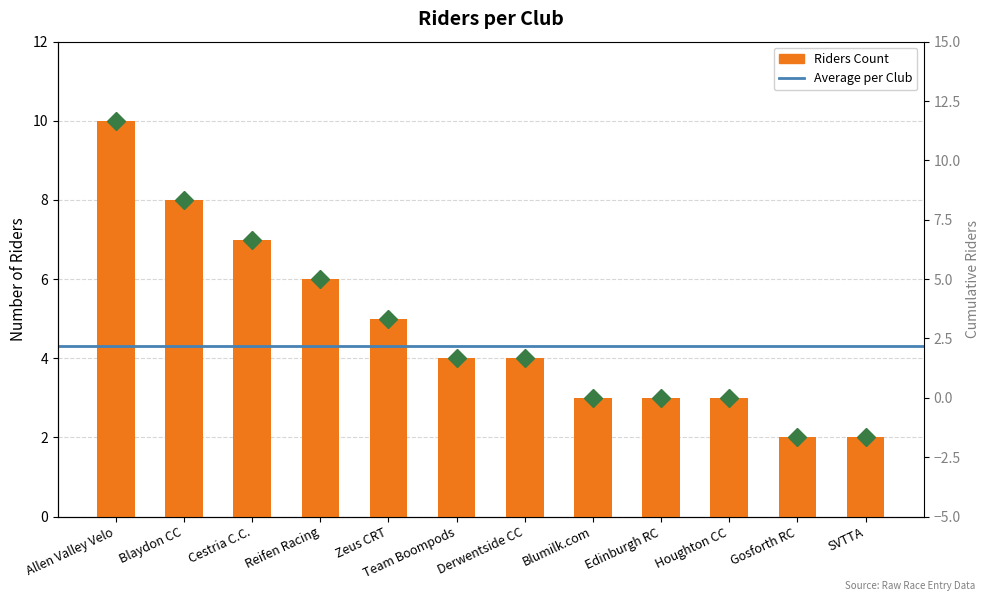

Is it true that the value at SVTTA is 0?

False